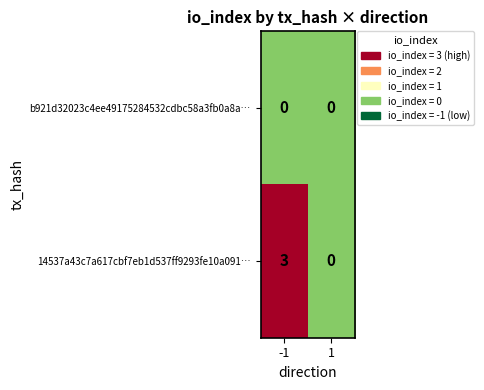

What is the sum of the 14537a43c7a617cbf7eb1d537ff9293fe10a091… values at 1 and -1?

3